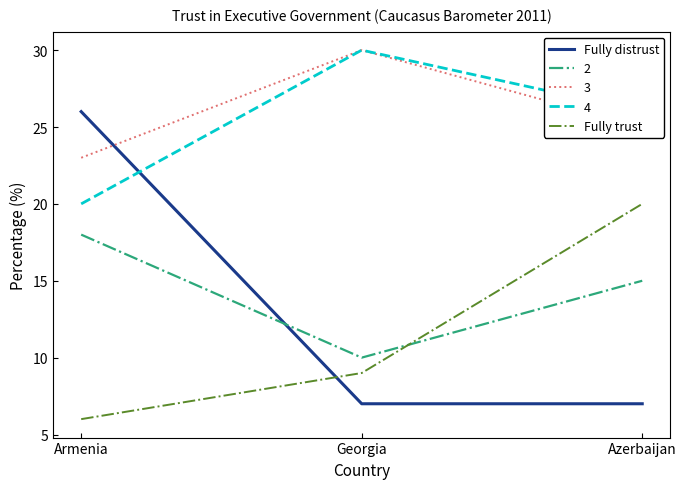

What is the difference between the Fully distrust values at Georgia and Armenia?

19